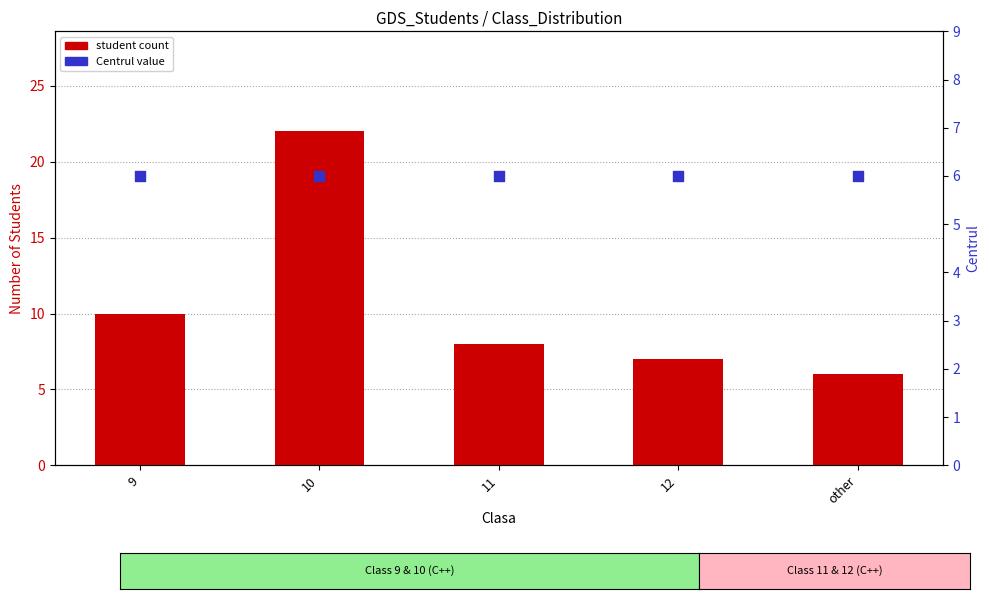

Is the value of Centrul at 11 greater than the value of student count at 12?

No